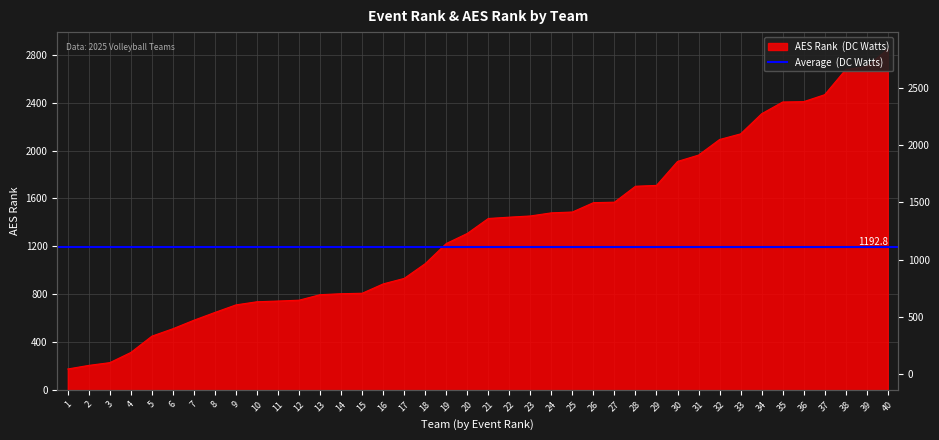

What is the value of the 17th point from the left?

933